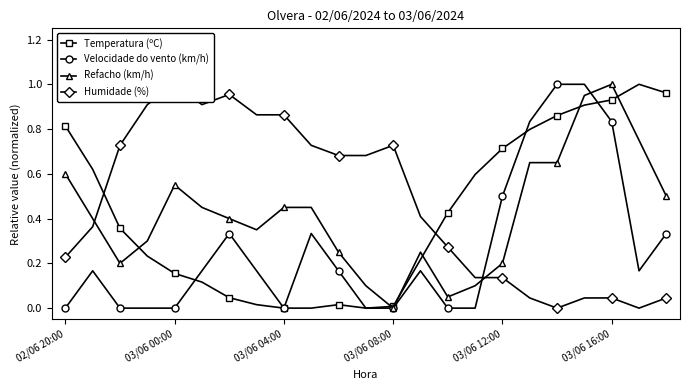

True or false: Temperatura (ºC) has a value of 1.4 at 03/06 16:00.

False